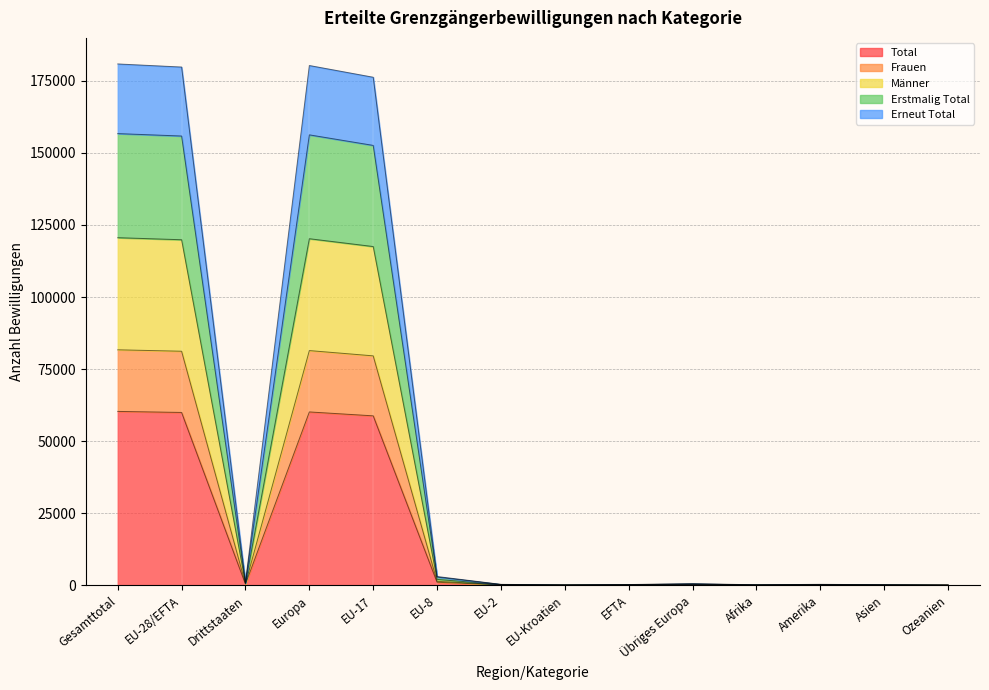

The Erneut Total series shows 21 at Ozeanien. True or false?

True